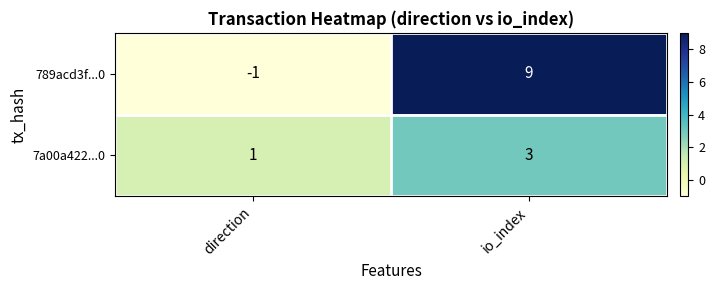

At which label does 789acd3f...0 reach its peak?

io_index